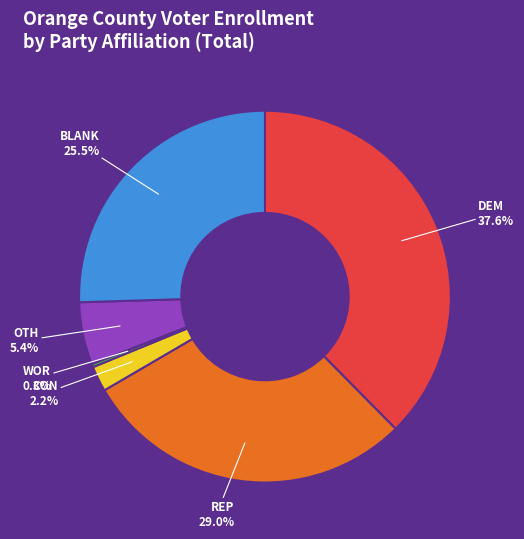

Is there any slice that represents more than half of the pie?

No